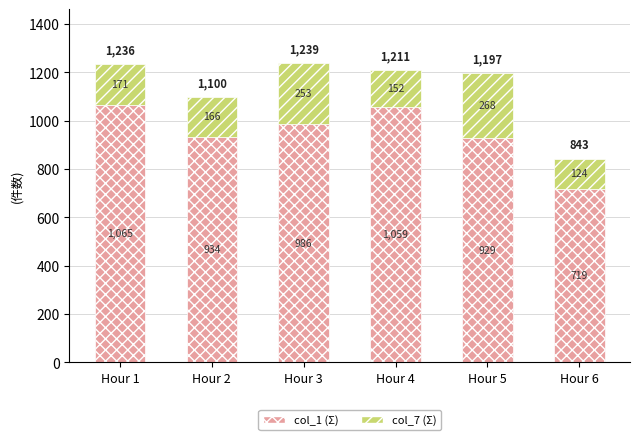

List the labels in order of col_1 (Σ) value, smallest first.

Hour 6, Hour 5, Hour 2, Hour 3, Hour 4, Hour 1